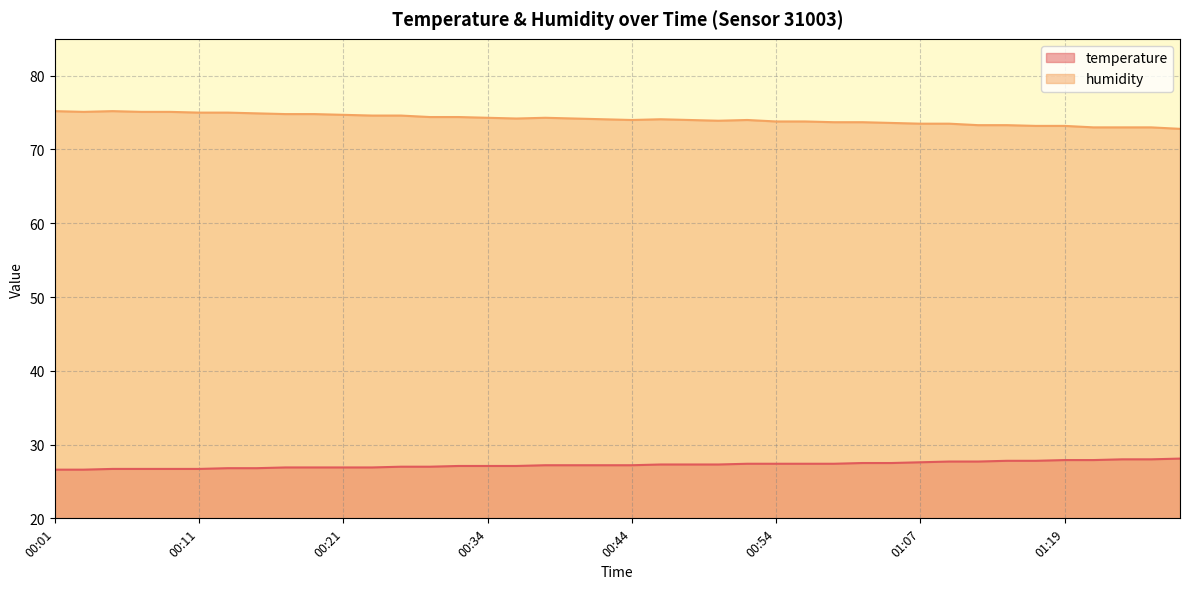

What position from the left is 00:01?

1